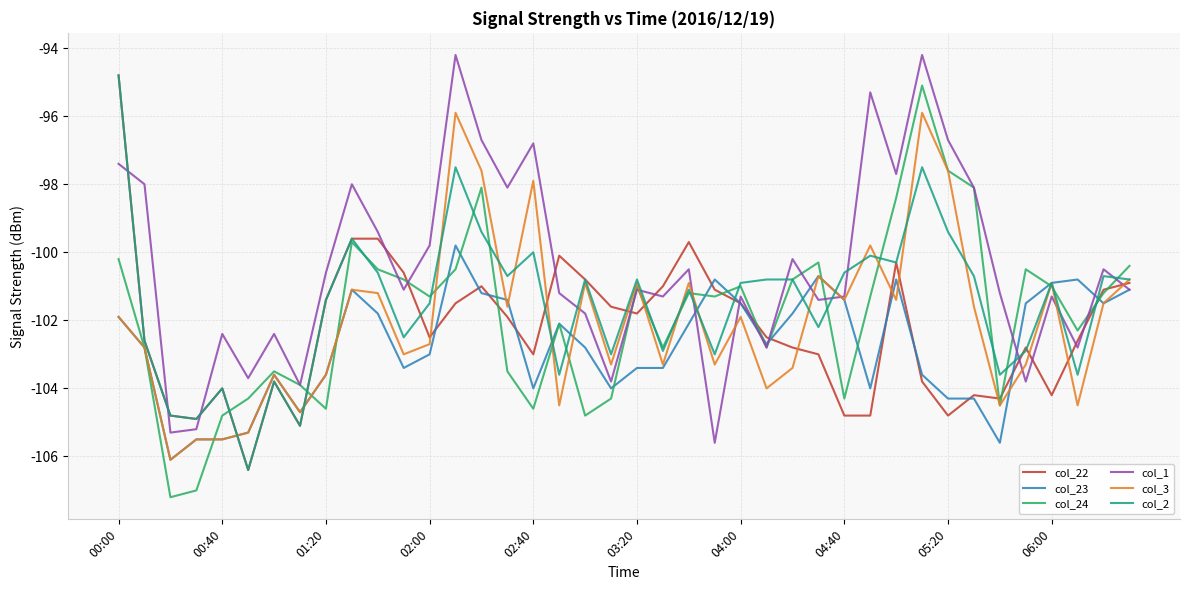

What is the greatest value displayed?

-94.2